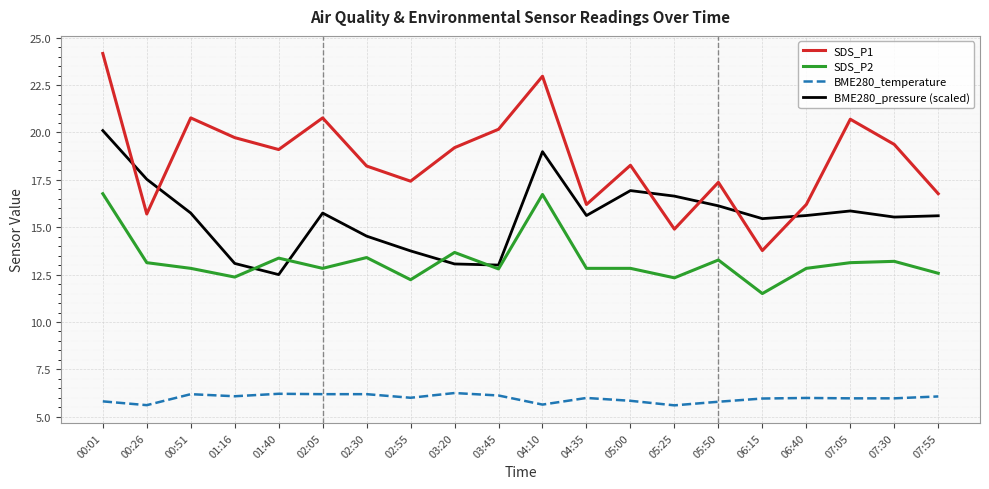

At which label does SDS_P1 reach its peak?

00:01